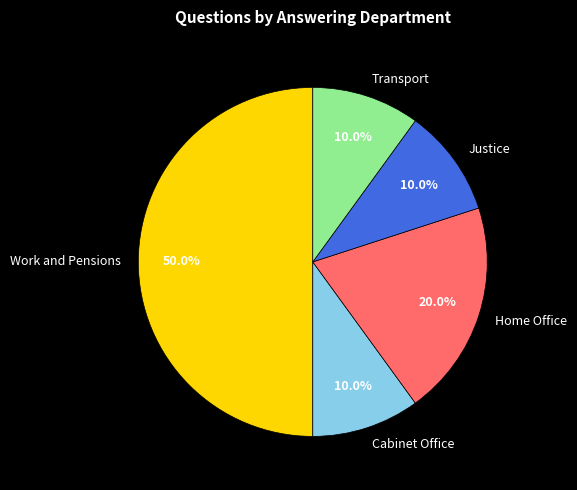

The Home Office slice represents 25% of the pie. True or false?

False